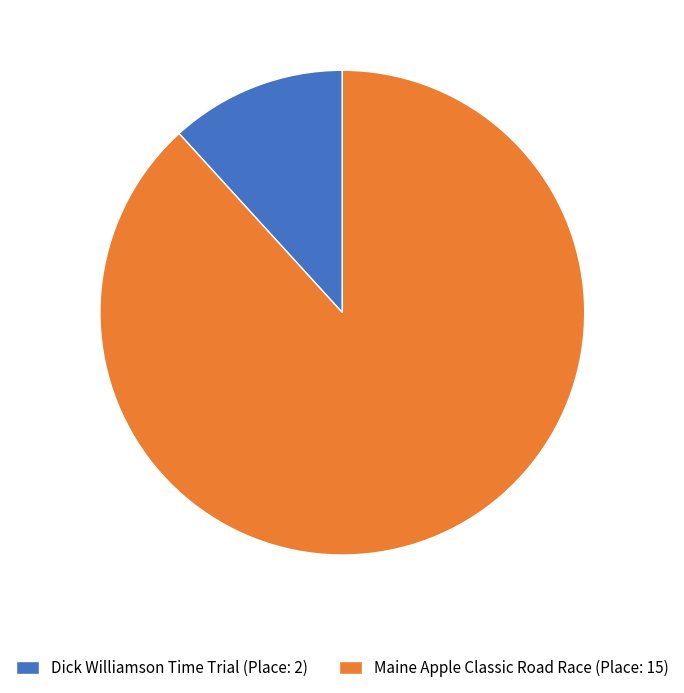

Is the sum of Maine Apple Classic Road Race (Place: 15) and Dick Williamson Time Trial (Place: 2) greater than half?

Yes